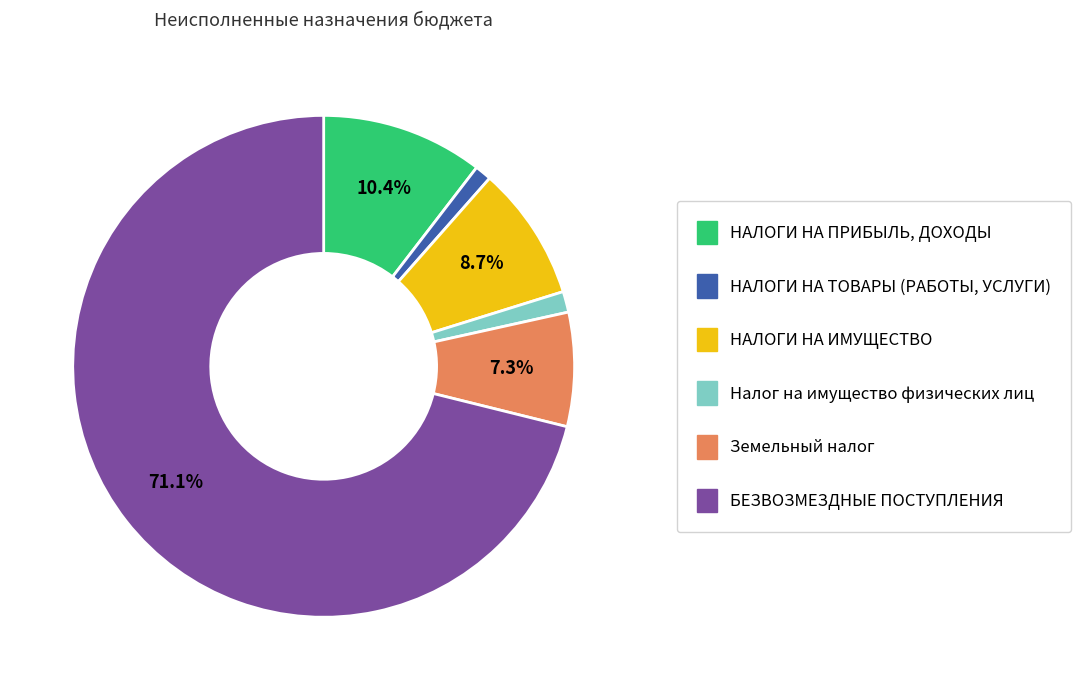

How many segments does this pie chart have?

6